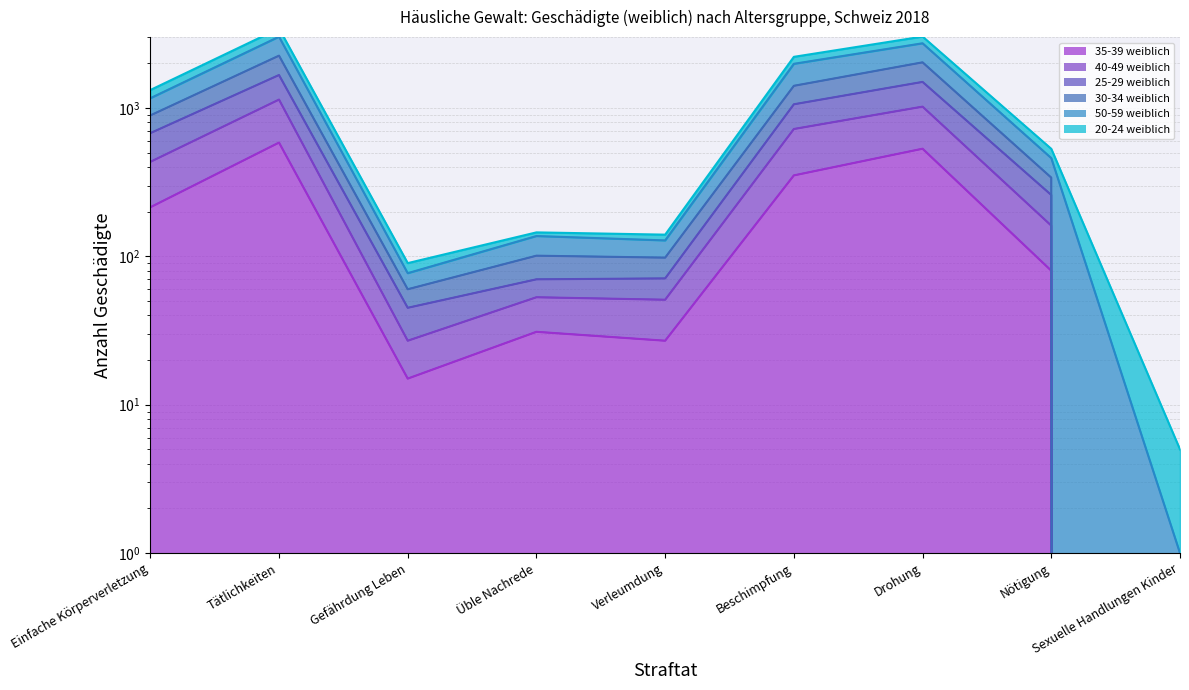

True or false: 35-39 weiblich and 40-49 weiblich intersect in this chart.

False